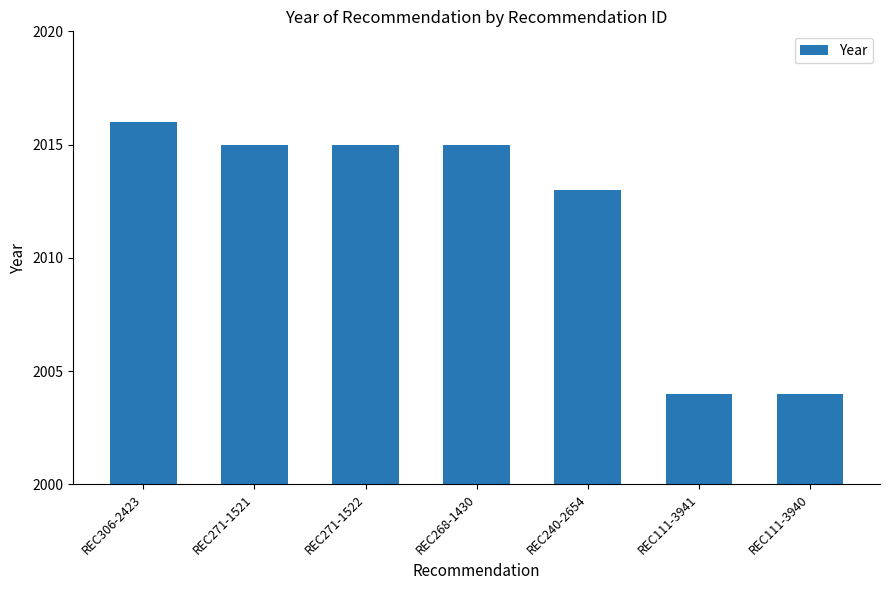

What is the label of the 2nd bar from the left?

REC271-1521